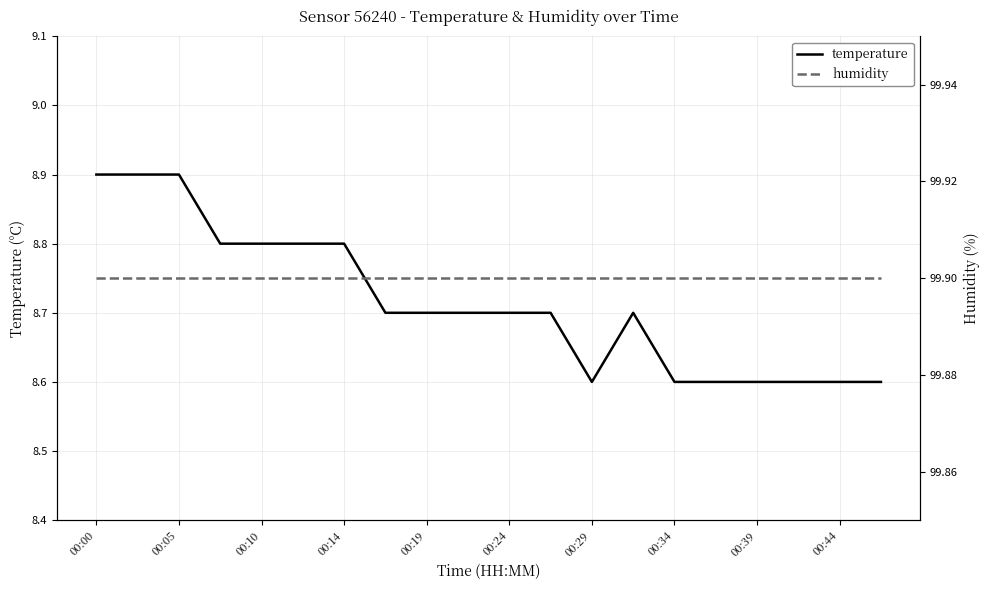

At which label does temperature reach its peak?

00:00